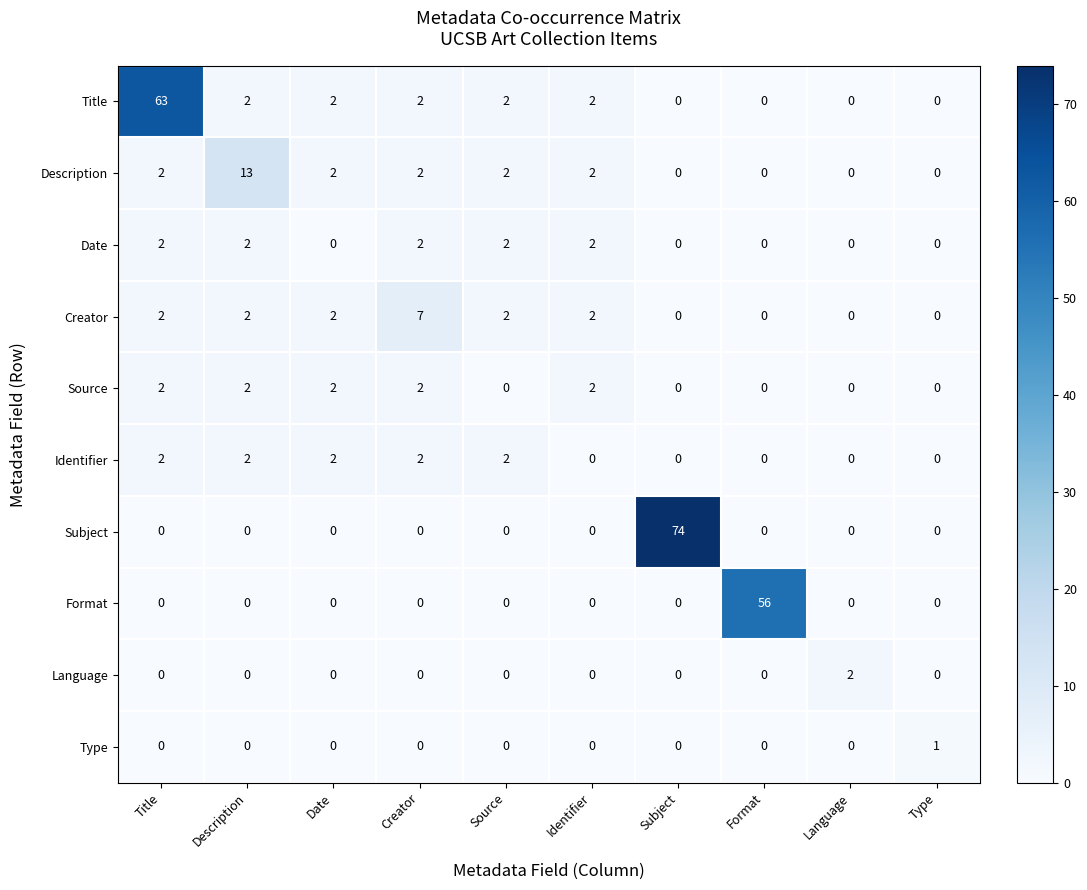

Is it true that Creator equals 2 at Type?

False